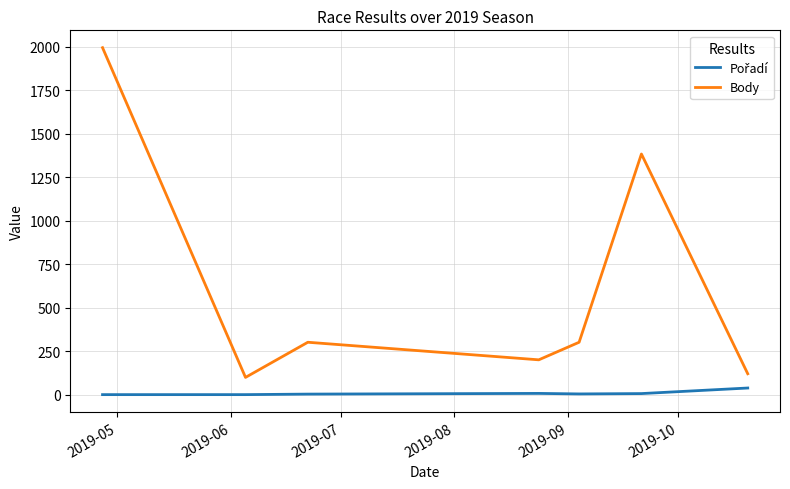

In Body, how many points are higher than both neighbors (excluding endpoints)?

2